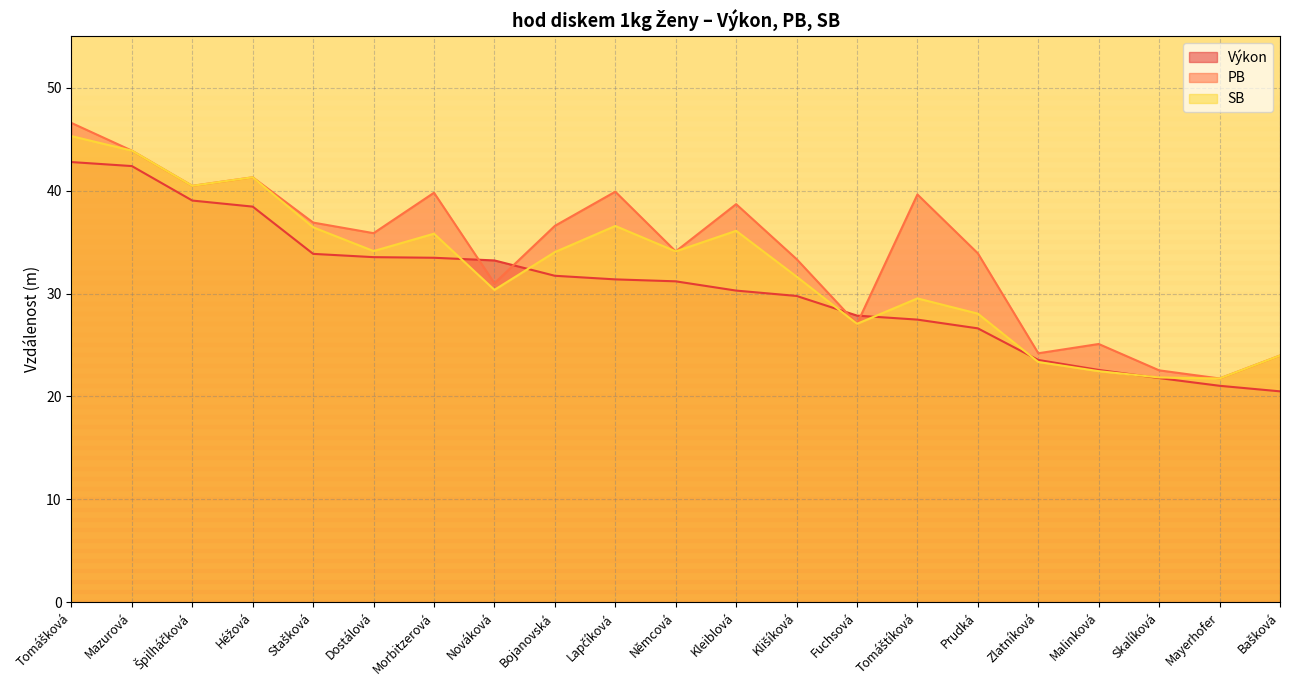

Rank the series at Fuchsová from highest to lowest value.

Výkon, PB, SB